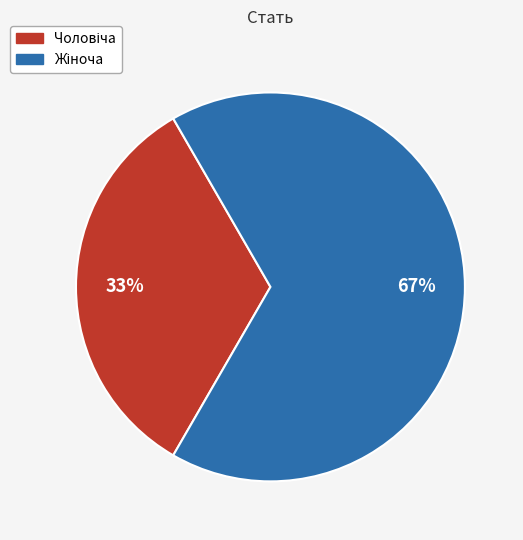

Does any single category account for the majority?

Yes